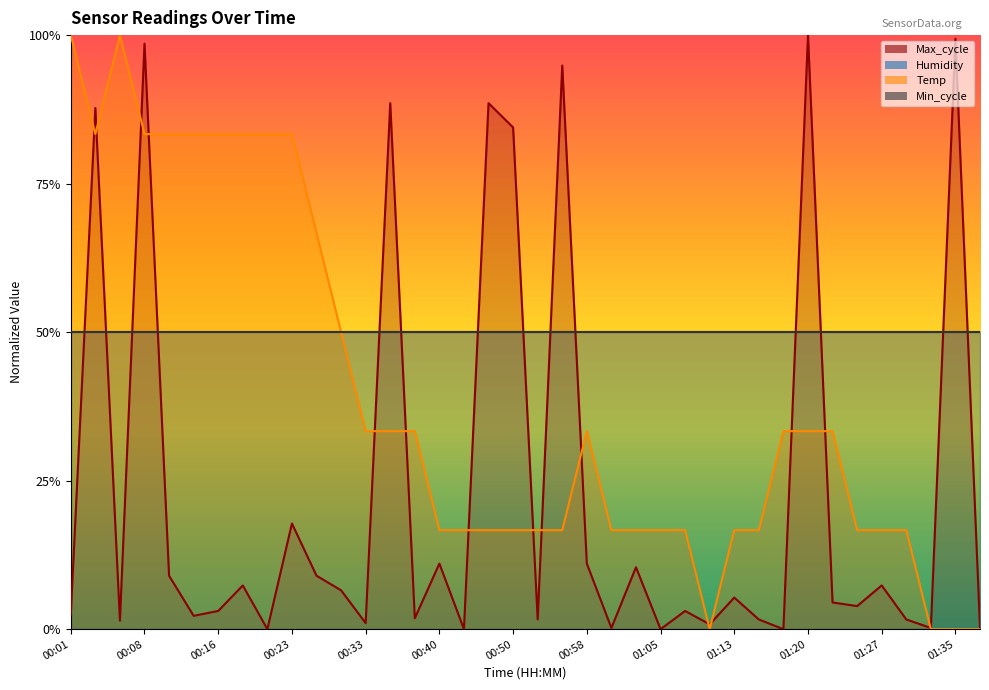

Where do Max_cycle and Temp first cross each other?

00:01 and 00:03